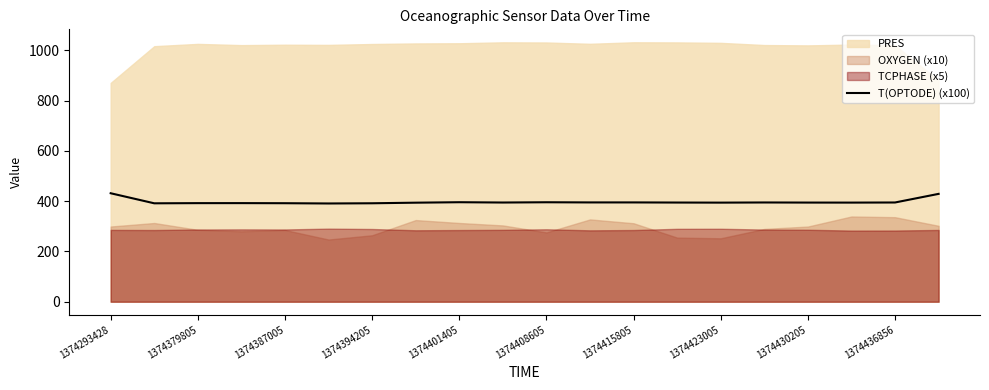

What is the lowest value of the T(OPTODE) (x100) series?

391.0